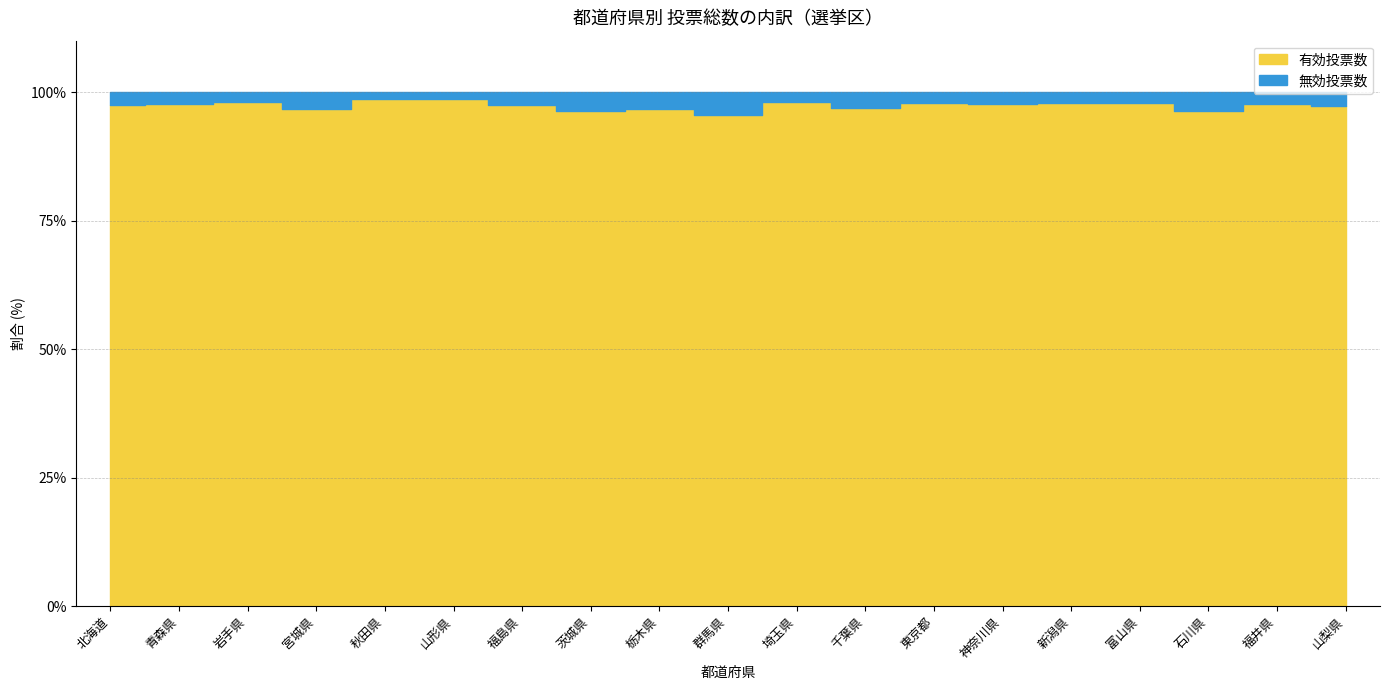

The 無効投票数 series shows 69905 at 埼玉県. True or false?

True